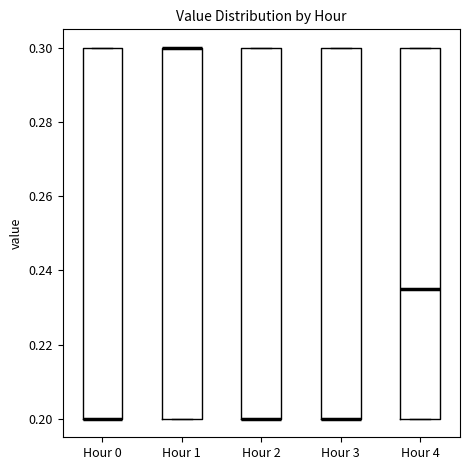

Reading left to right, transcribe this box plot: for each box, give where its median line is, the range the box spans, and where its two whiskers end, as read against the y-axis. The values are not printed on the chart, so give them approximately, as read against the axis.

Hour 0: median 0.200 (drawn on the box's lower edge), box 0.200 to 0.300, whiskers 0.200 to 0.300
Hour 1: median 0.300 (drawn on the box's upper edge), box 0.200 to 0.300, whiskers 0.200 to 0.300
Hour 2: median 0.200 (drawn on the box's lower edge), box 0.200 to 0.300, whiskers 0.200 to 0.300
Hour 3: median 0.200 (drawn on the box's lower edge), box 0.200 to 0.300, whiskers 0.200 to 0.300
Hour 4: median 0.236, box 0.200 to 0.300, whiskers 0.200 to 0.300